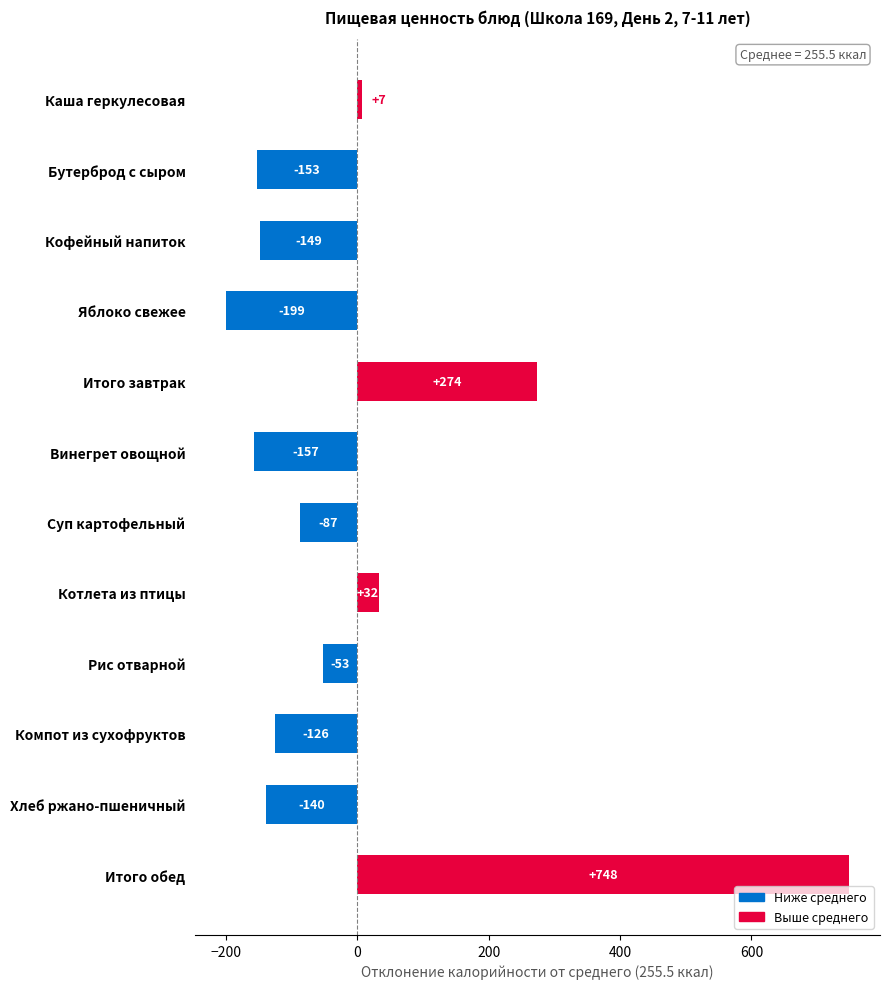

How many negative values are there?

8